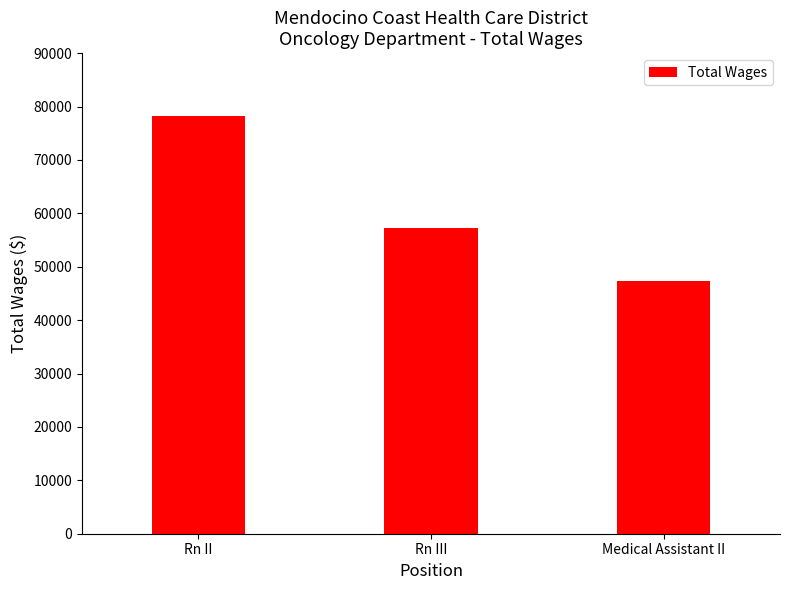

Which has a higher value, Medical Assistant II or Rn III?

Rn III